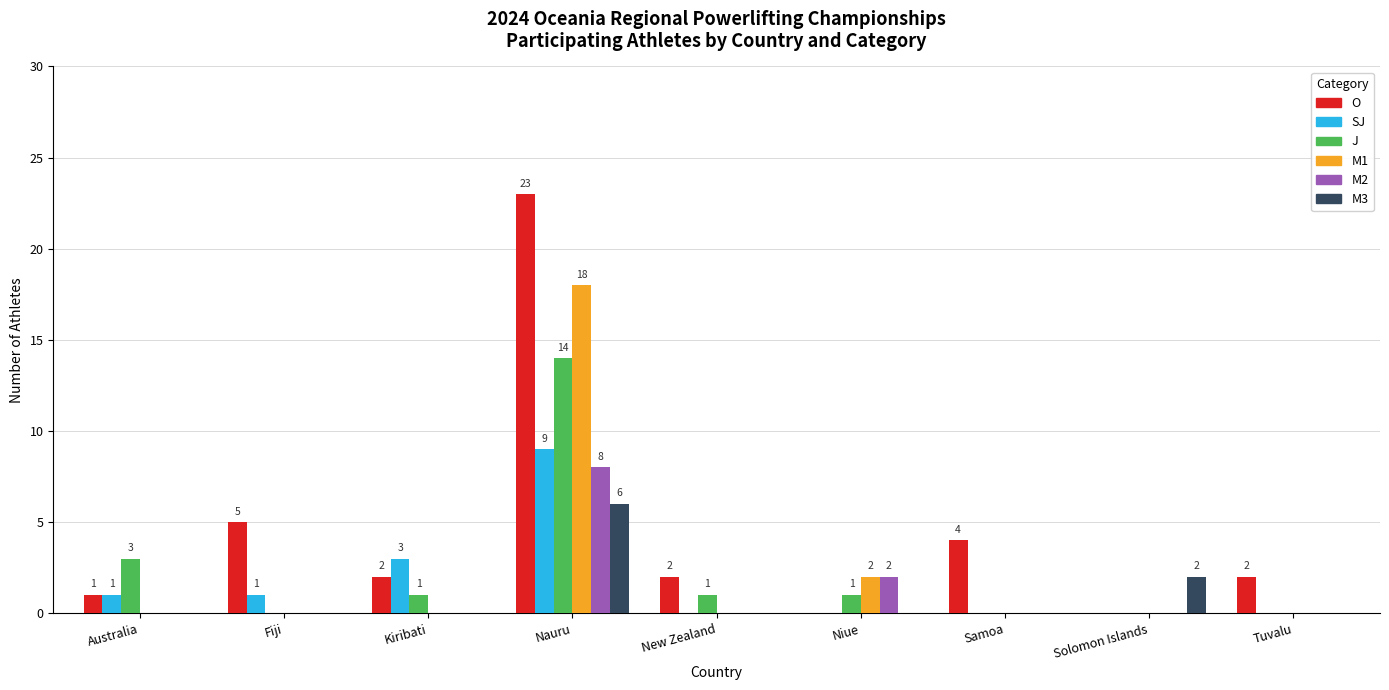

Count the number of categories in the chart.

9